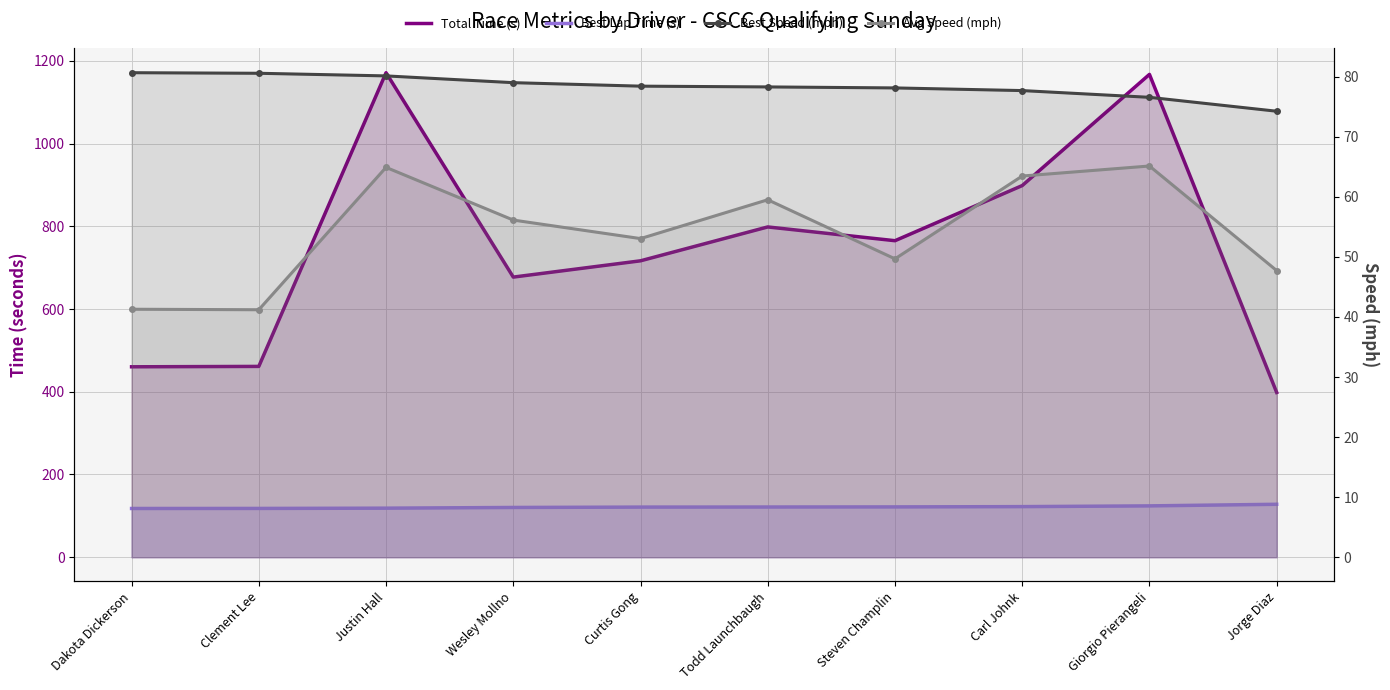

What is the difference between the highest and lowest values at Giorgio Pierangeli?

1102.1